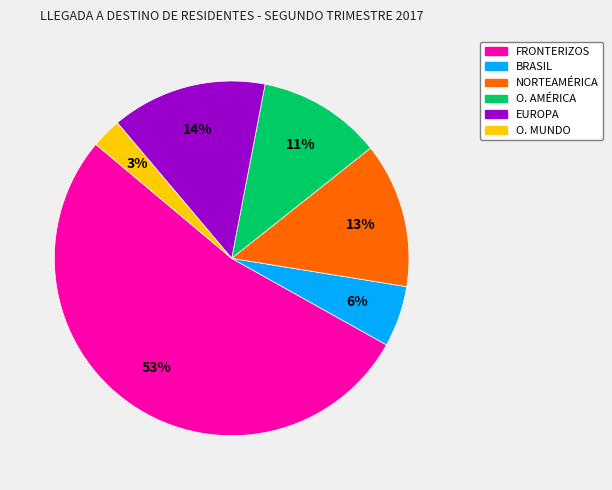

To the nearest percent, what is the combined percentage of NORTEAMÉRICA and O. MUNDO?

16%